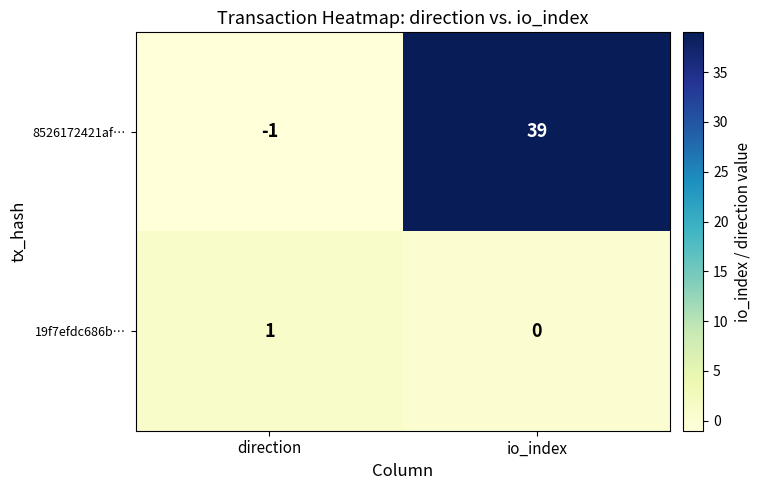

Is the value of 8526172421af… at direction greater than the value of 19f7efdc686b… at direction?

No